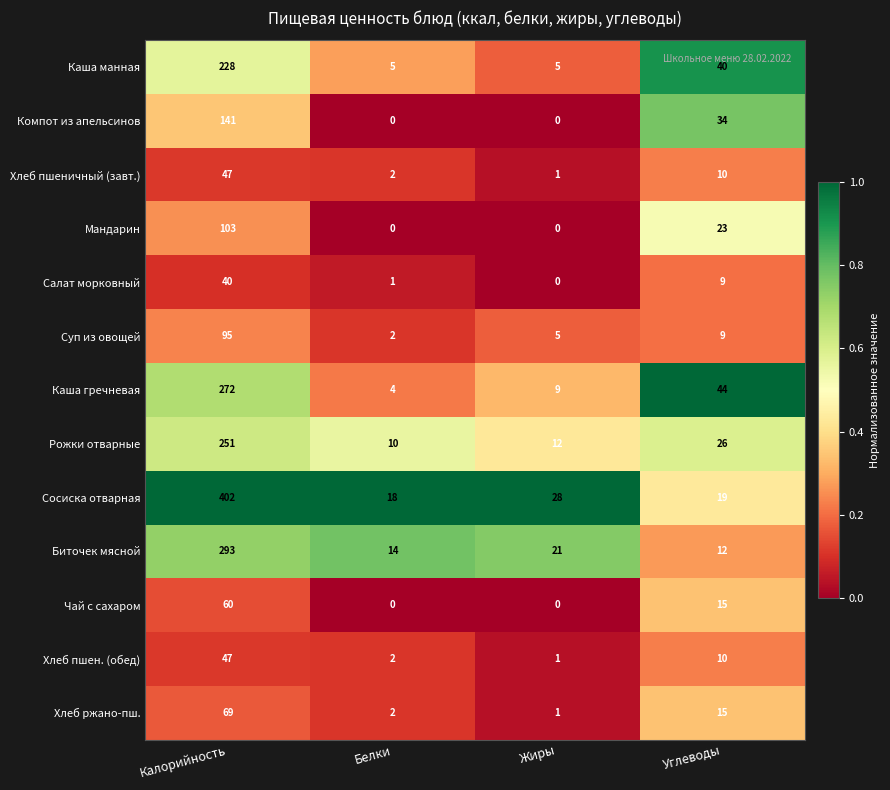

The Сосиска отварная series shows 48 at Жиры. True or false?

False